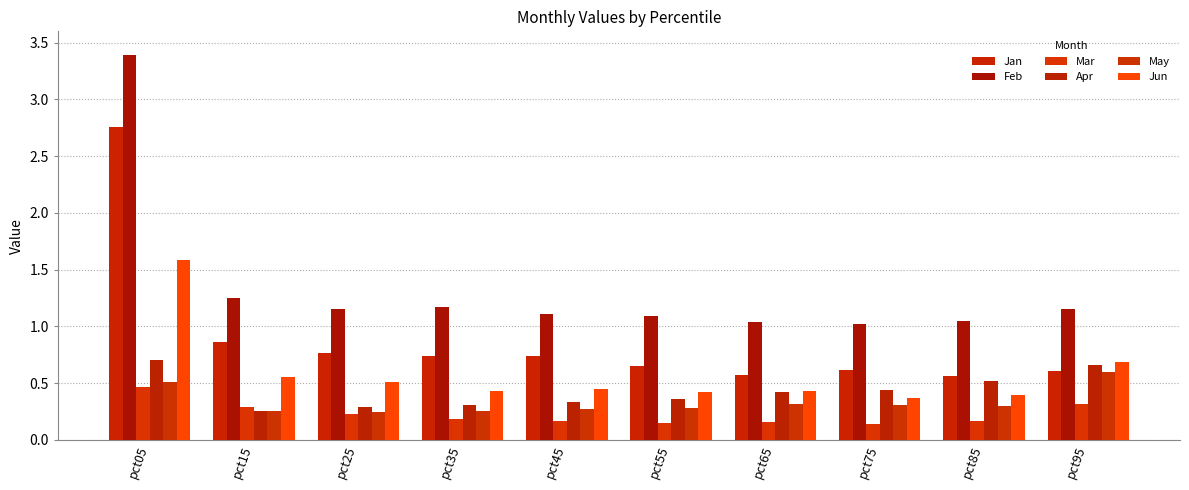

What is the highest value of the Apr series?

0.7